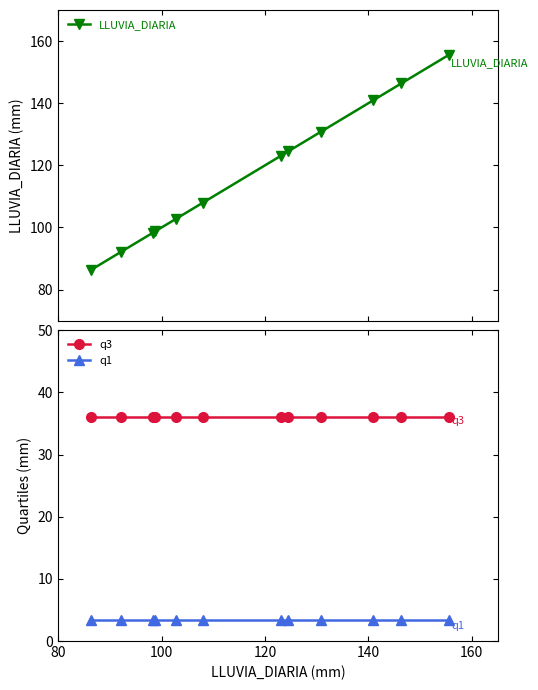

True or false: LLUVIA_DIARIA has more than 2 interior local peaks.

False